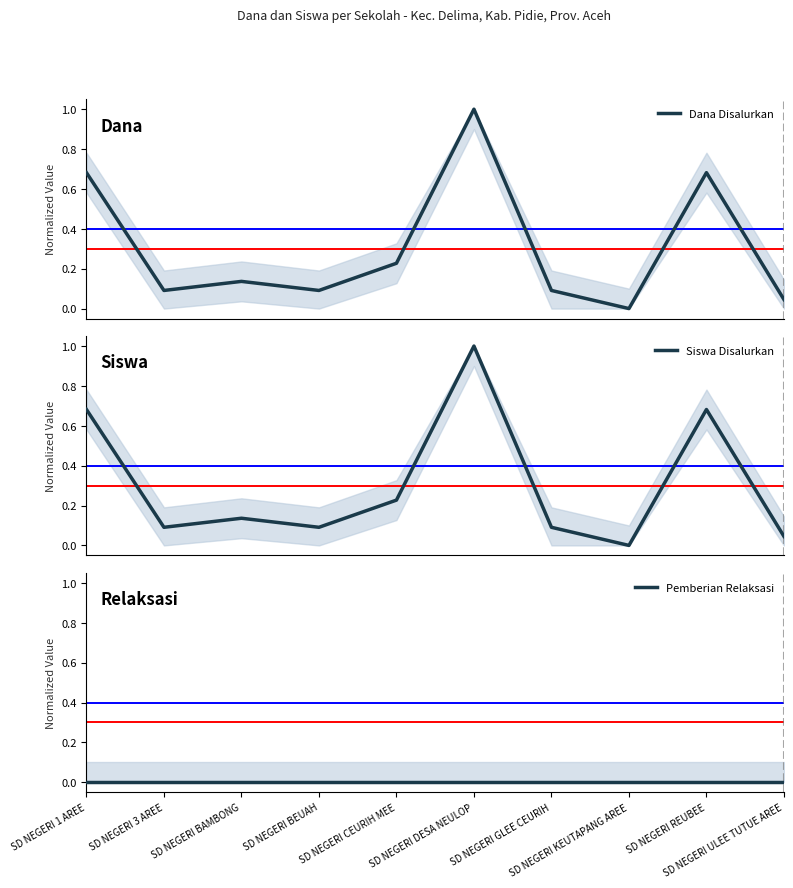

Is the value of Siswa Disalurkan at SD NEGERI 3 AREE greater than the value of Dana Disalurkan at SD NEGERI BEUAH?

No